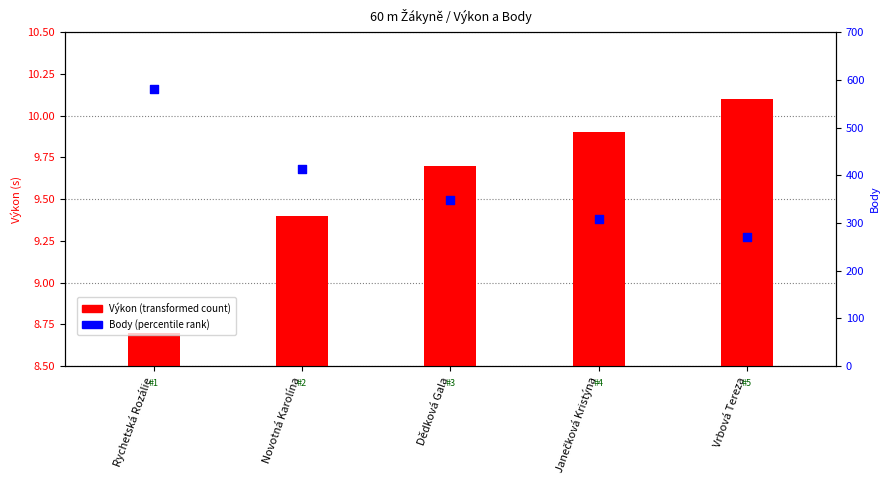

Is the value of Body at Novotná Karolína greater than the value of Výkon (s) at Dědková Gala?

Yes